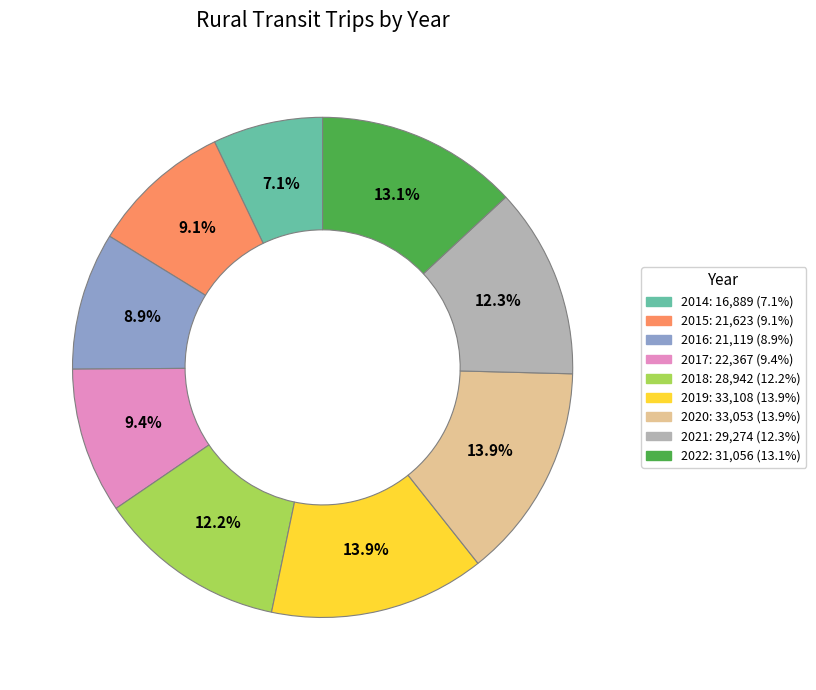

Which category has the smallest portion of the pie?

2014